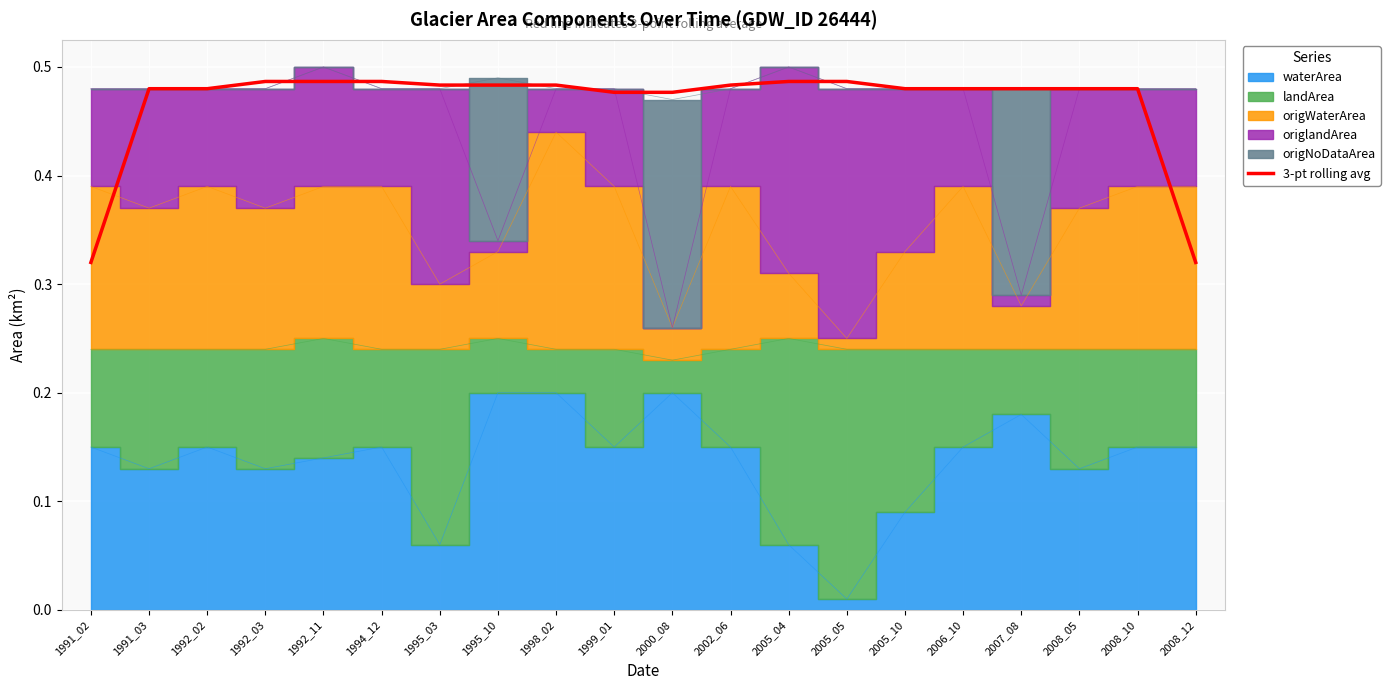

The value at 1999_01 is 0.3. True or false?

False